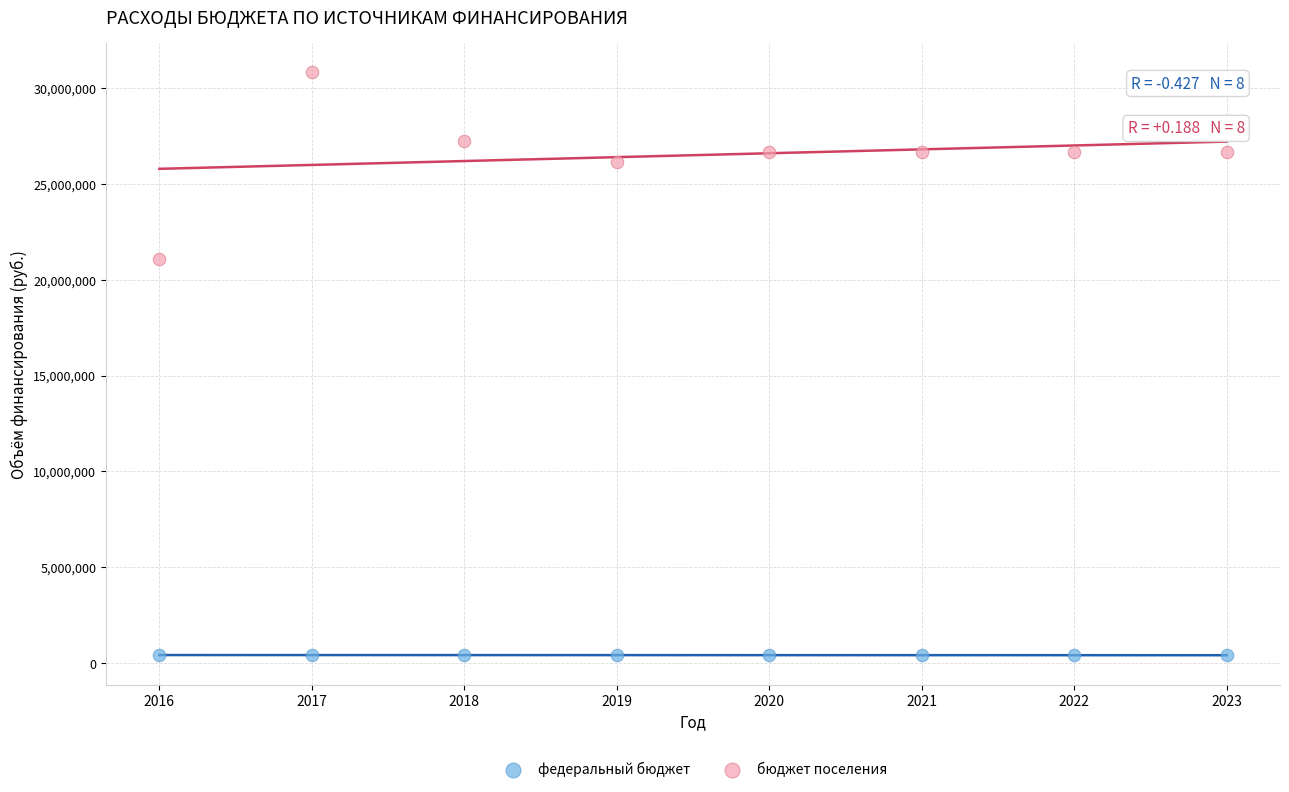

Which series has the largest Y range (max minus min)?

бюджет поселения